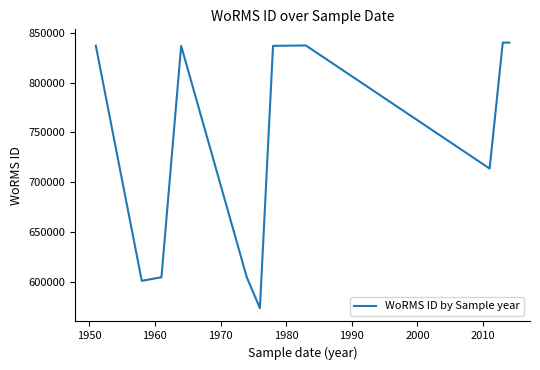

What is the difference between the maximum and minimum values?

266225.0